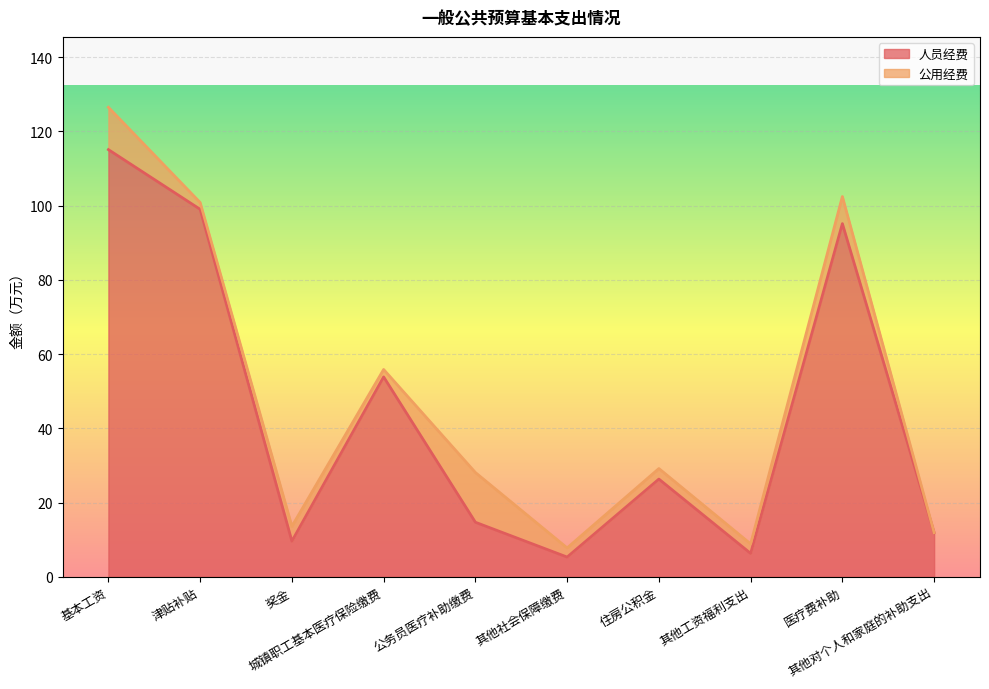

The value at 医疗费补助 is 53.9. True or false?

False